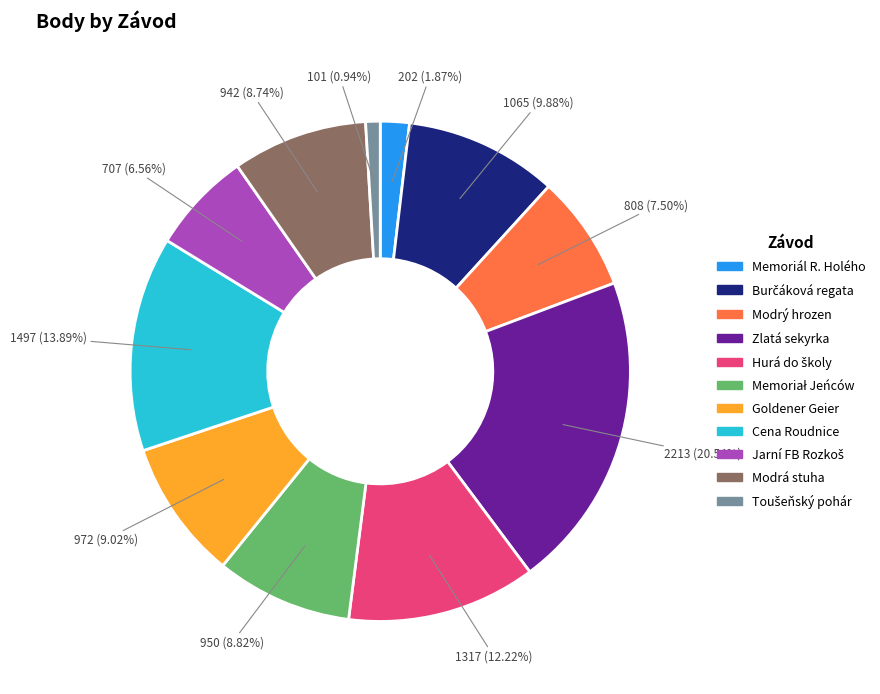

Count the number of slices in the pie.

11